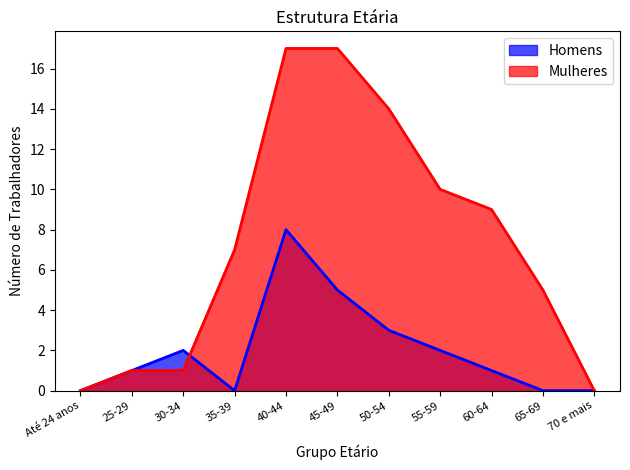

Which label corresponds to the largest value in the chart?

40-44